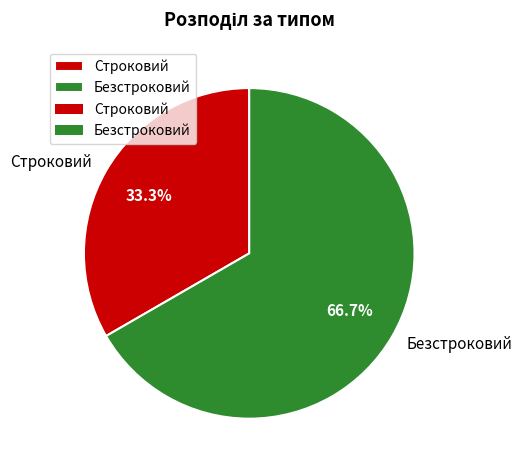

To the nearest percent, what portion does Строковий represent?

33%